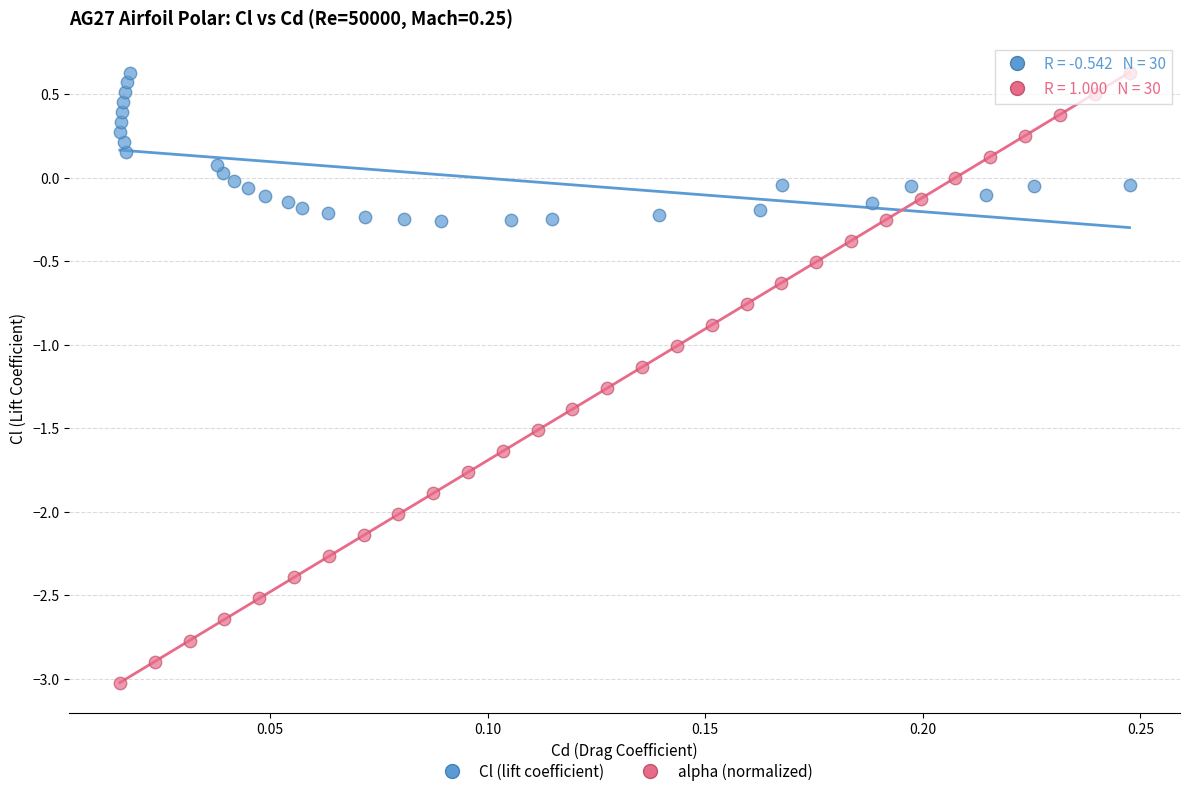

Which series has the largest Y range (max minus min)?

alpha (normalized)